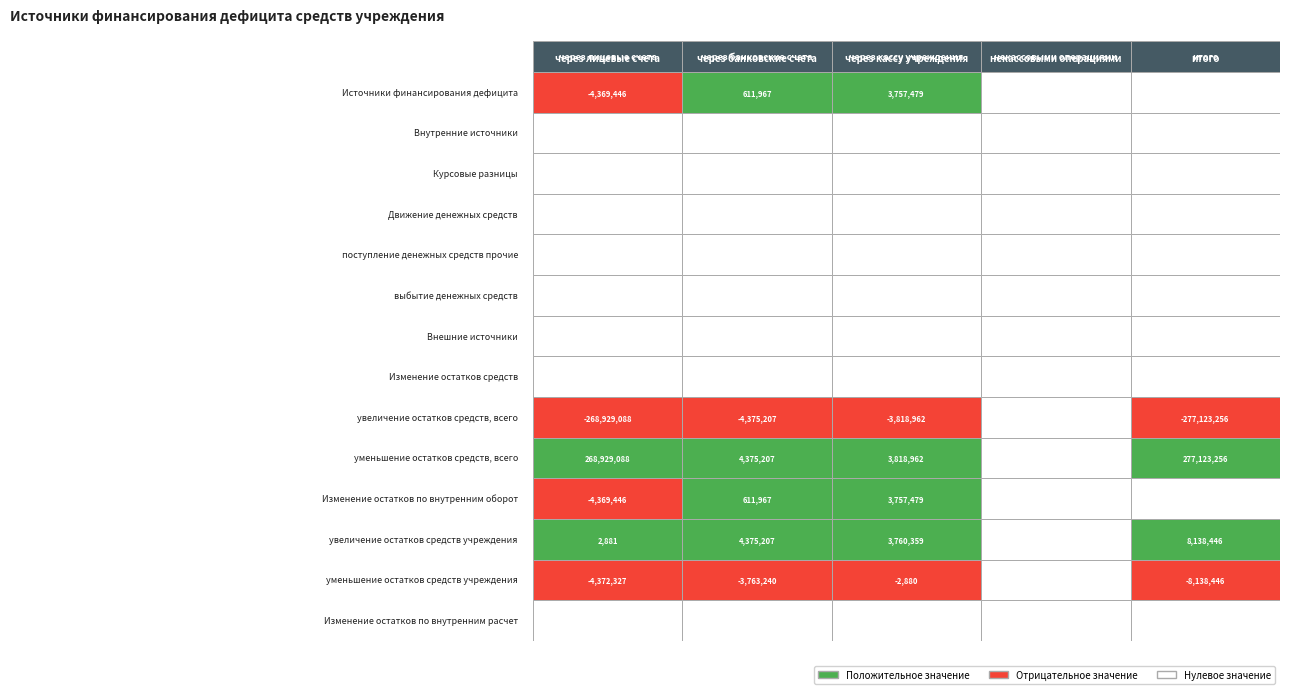

The value of Источники финансирования дефицита at 1 is 611967.0. True or false?

True